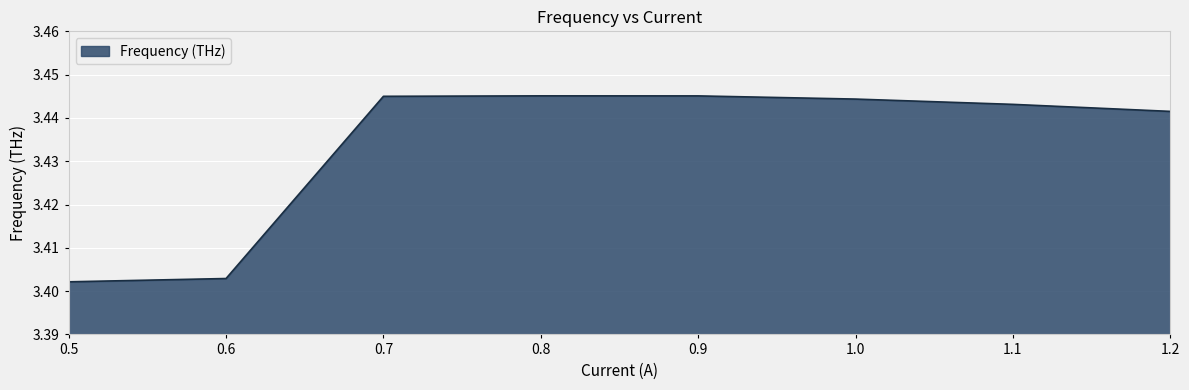

What position from the left is 0.9?

5